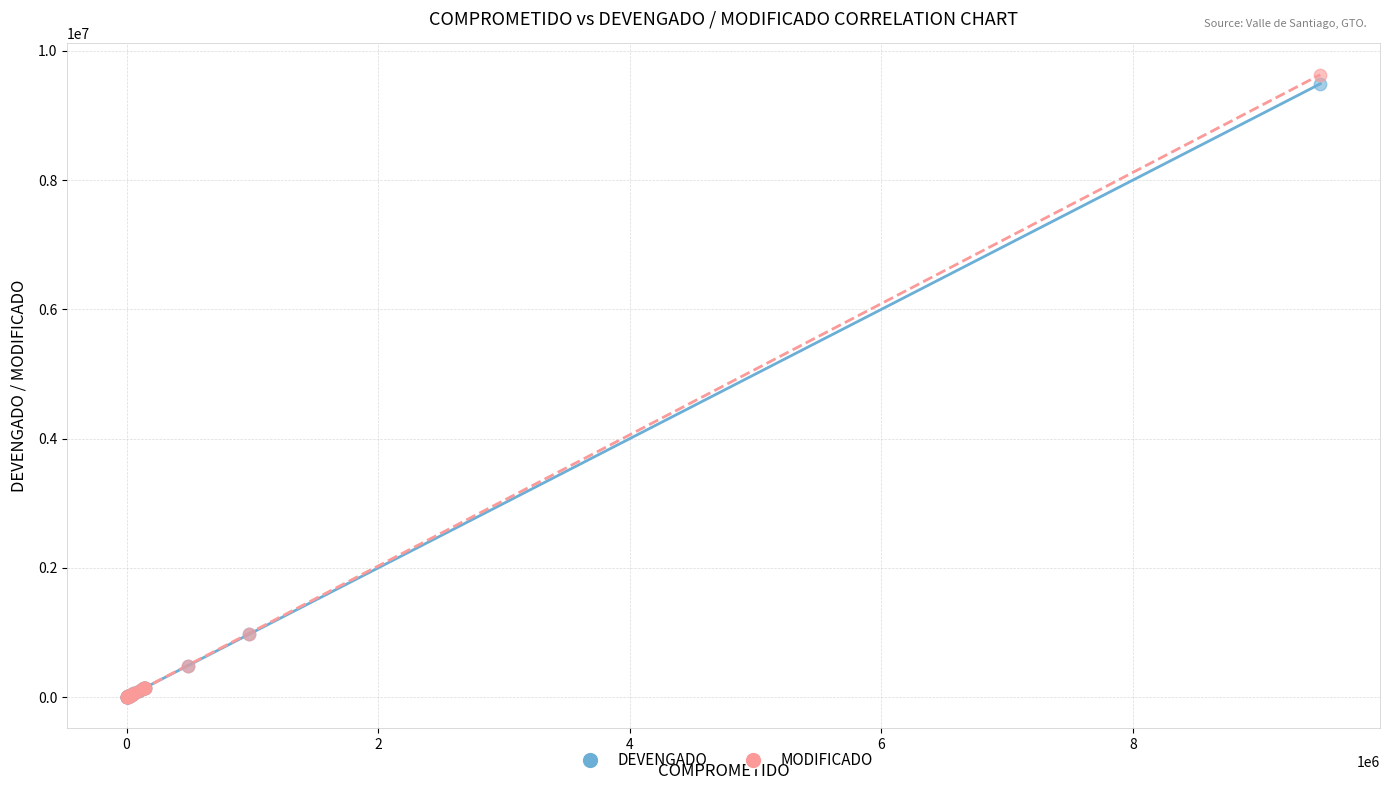

What are all the series names shown in the legend?

DEVENGADO, MODIFICADO